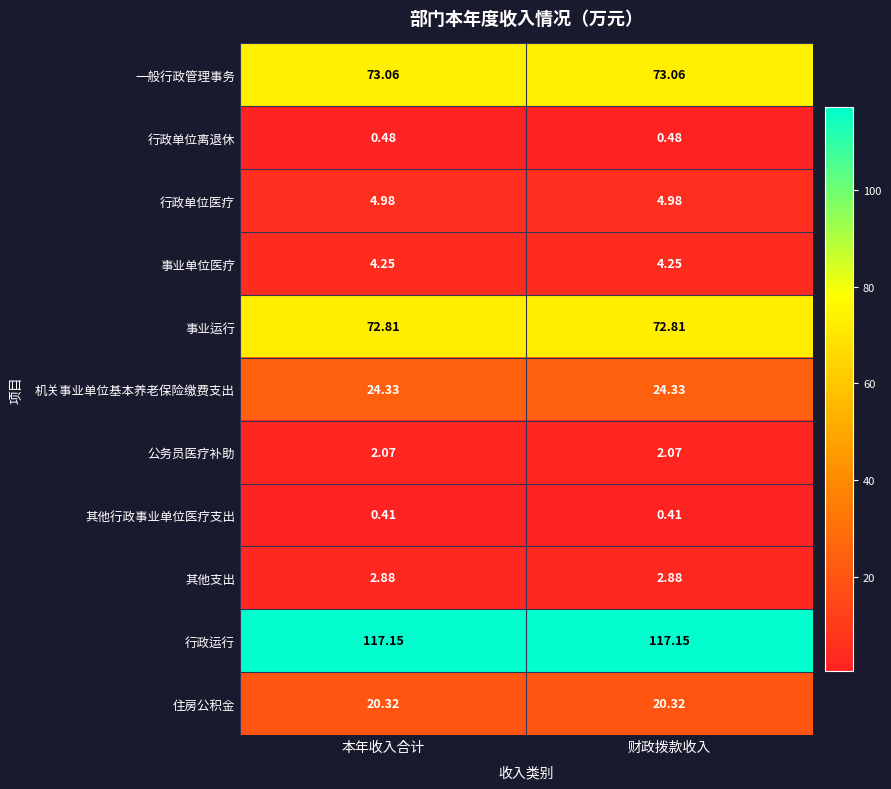

Is the value of 机关事业单位基本养老保险缴费支出 at 本年收入合计 greater than the value of 其他支出 at 财政拨款收入?

Yes